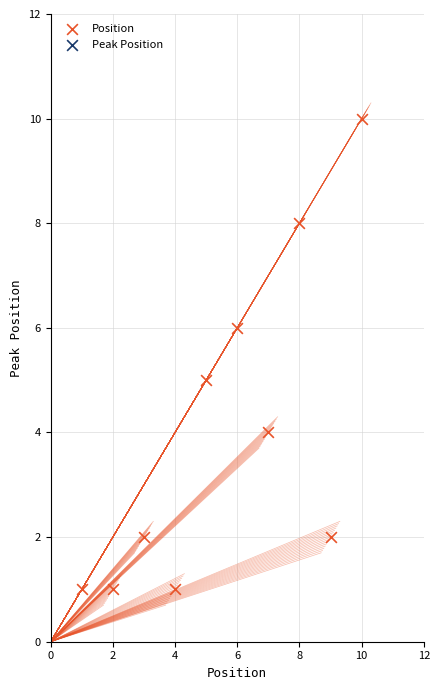

What is the range of X values (max minus min)?

9